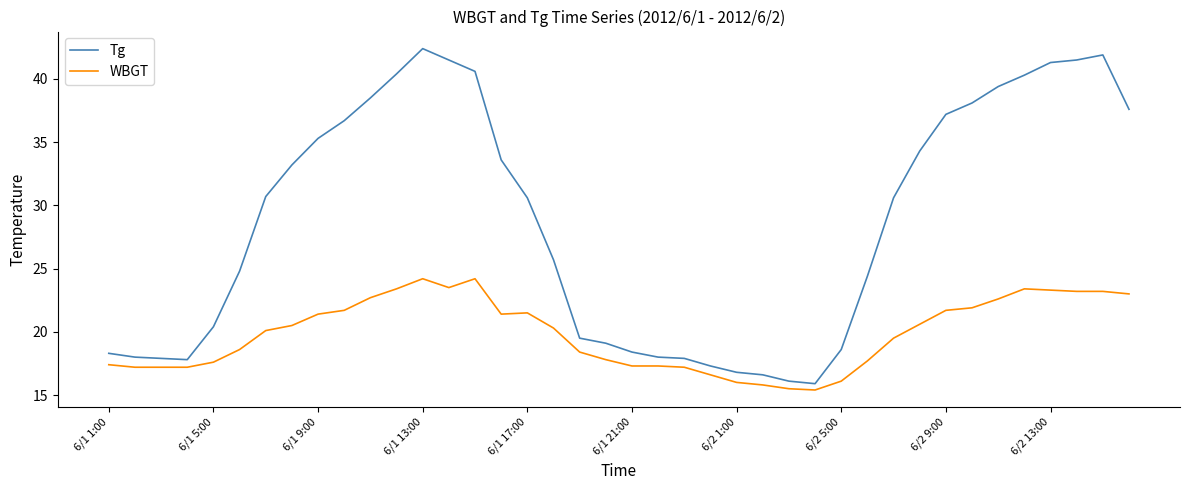

What is the greatest value displayed?

42.4